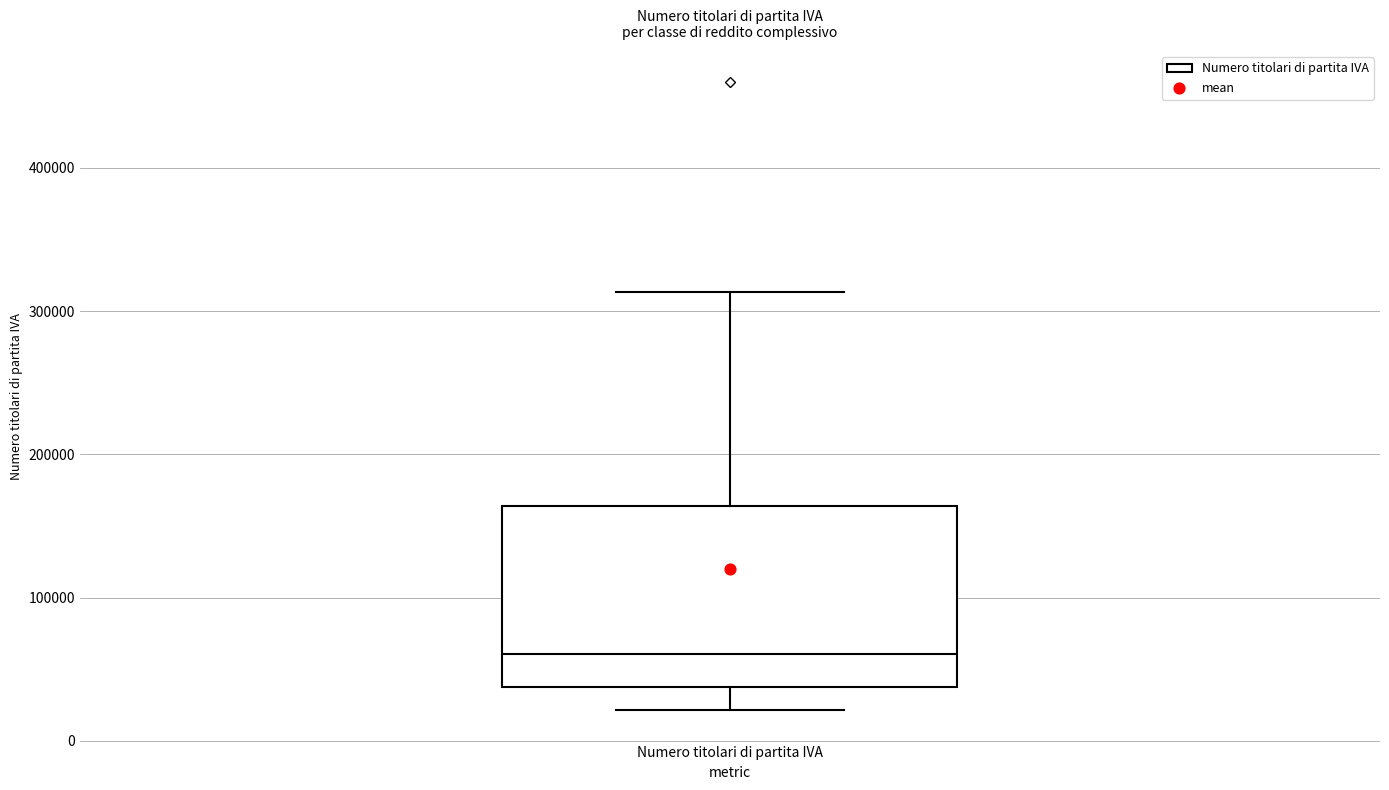

Transcribe this box plot: give where the median line is, the range the box spans, and where the two whiskers end, as read against the y-axis. The values are not printed on the chart, so give them approximately, as read against the axis.

median 60000, box 40000 to 160000, whiskers 20000 to 310000